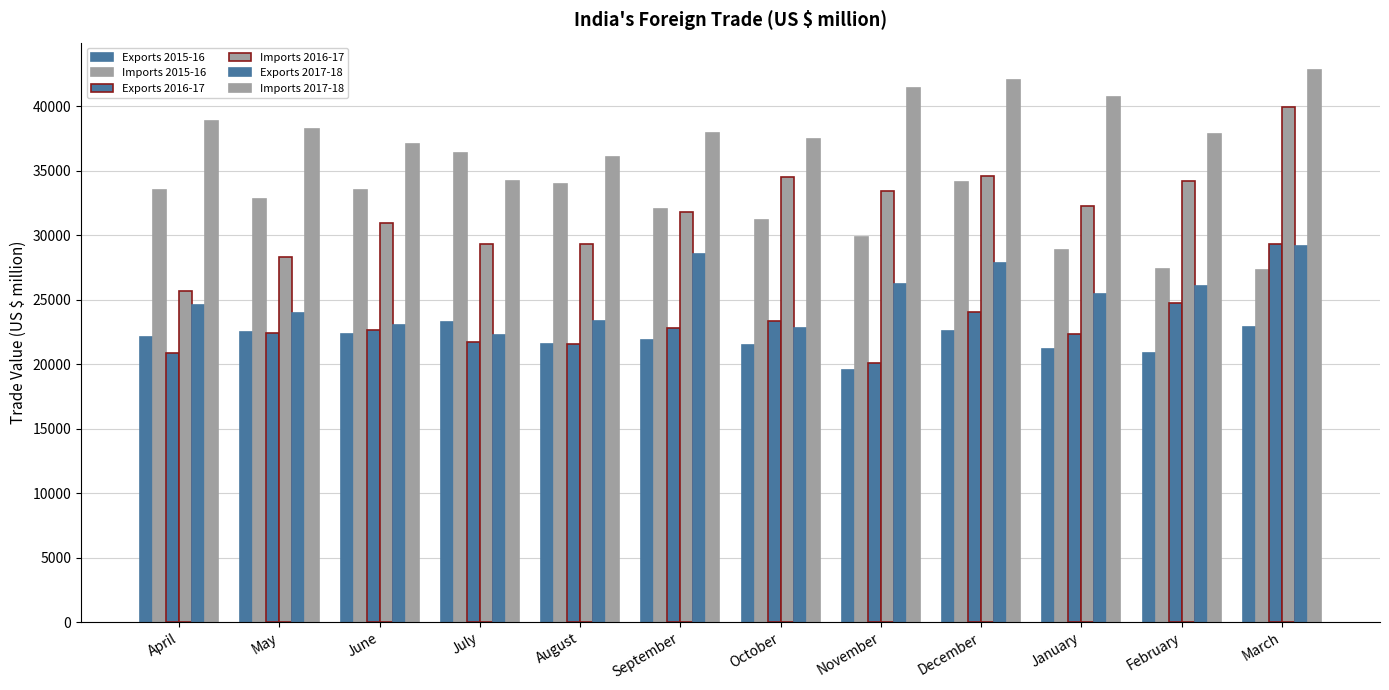

What is the value of the Exports 2015-16 bar at the 12th from the left?

22911.7